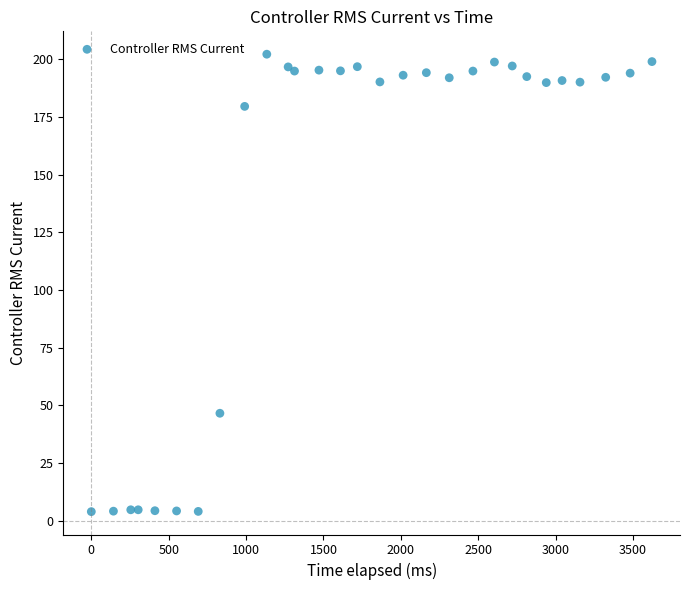

What is the range of X values (max minus min)?

3623.0